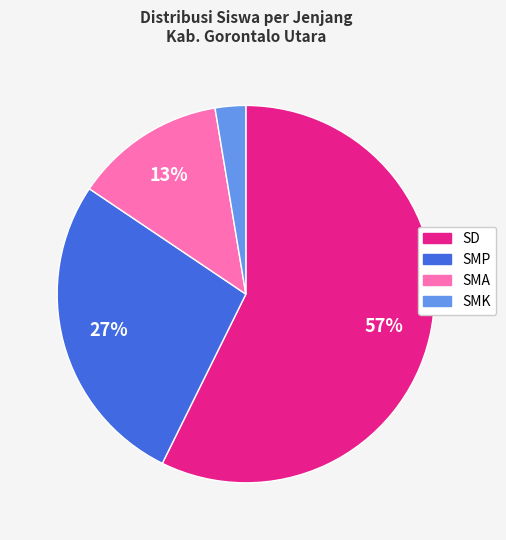

To the nearest percent, what is the average slice percentage?

25%